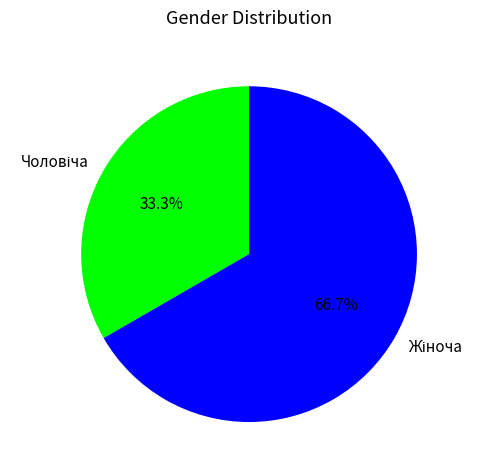

Is there a majority slice in this chart?

Yes